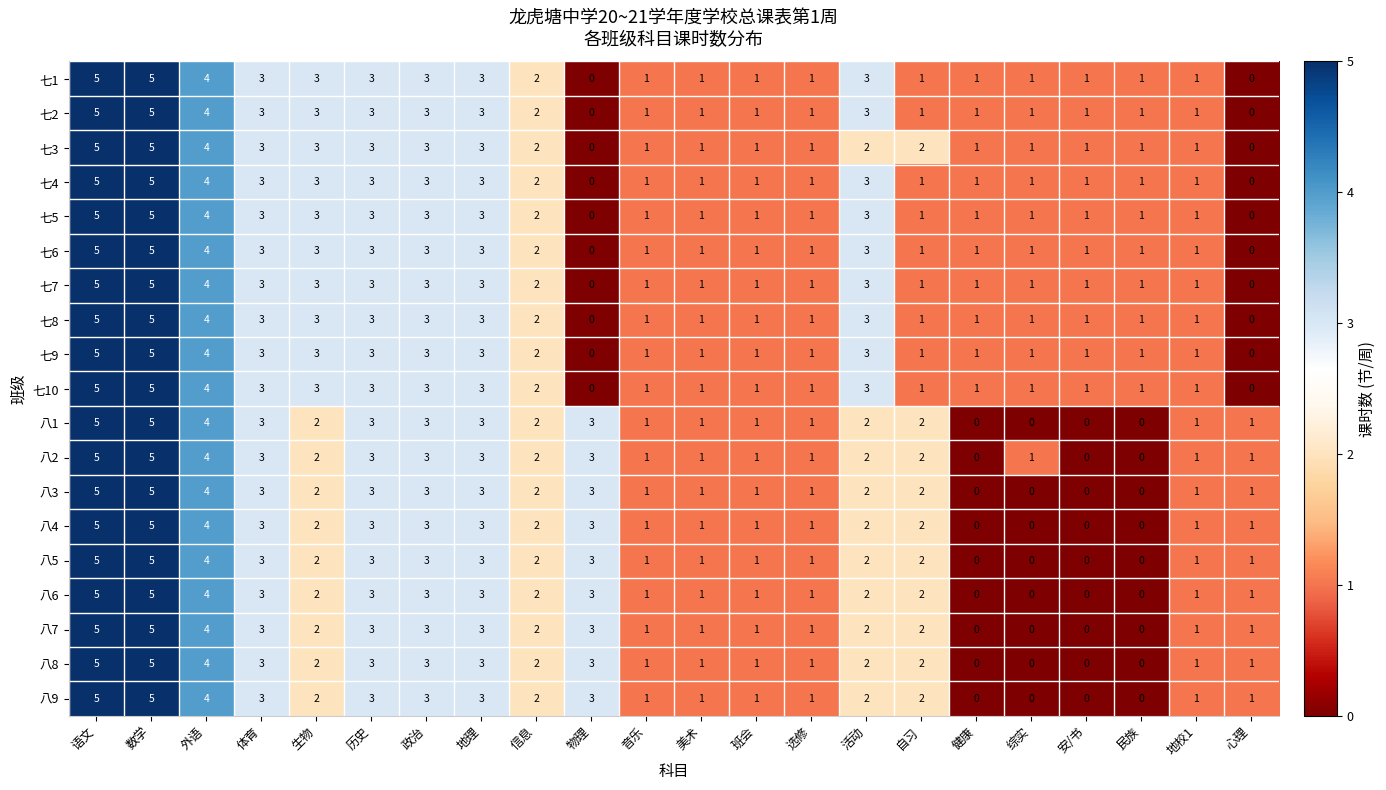

The 七3 series shows 0 at 安/书. True or false?

False